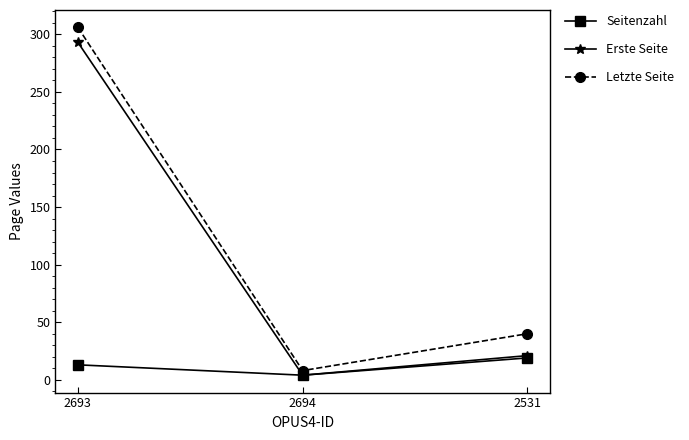

How many series are shown in this chart?

3